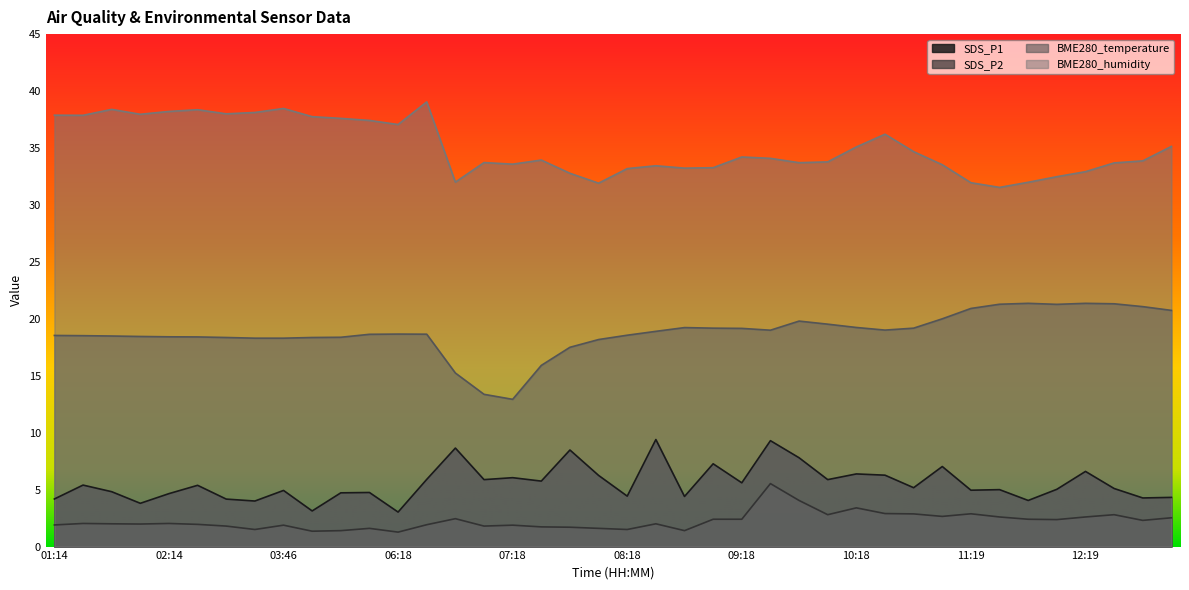

What is the difference between the maximum and second lowest values in the BME280_temperature series?

8.0